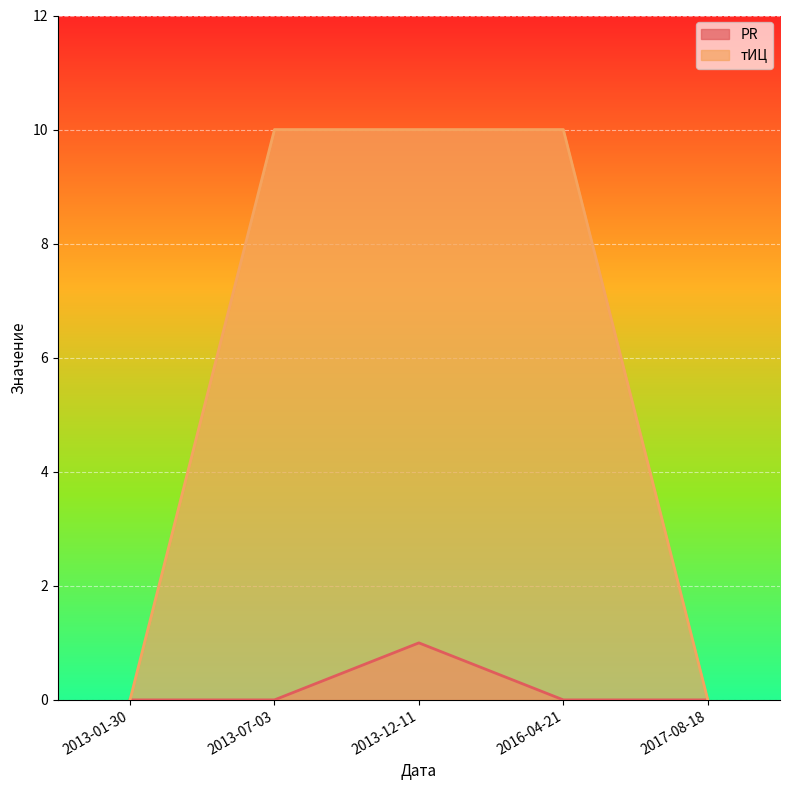

Where is the first local maximum for PR?

2013-12-11